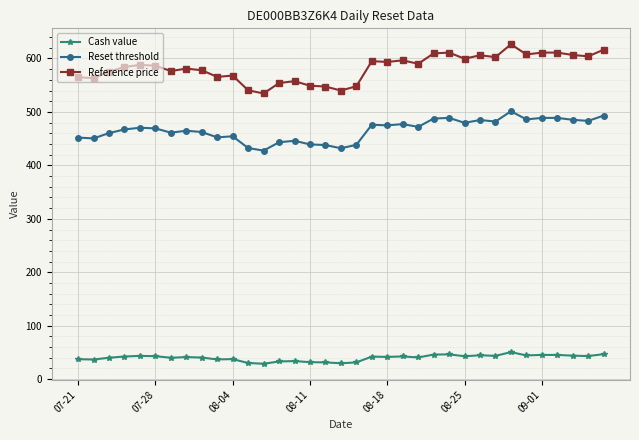

True or false: Reference price has more than 1 points higher than both neighbors.

True